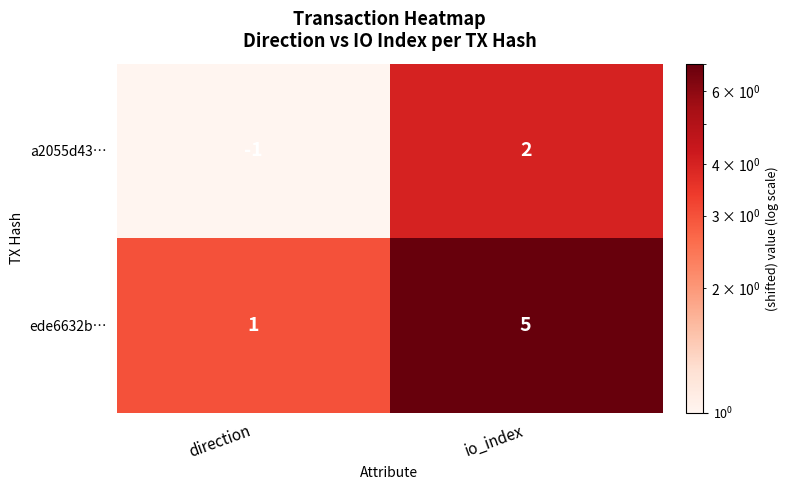

How many distinct data groups are displayed?

2